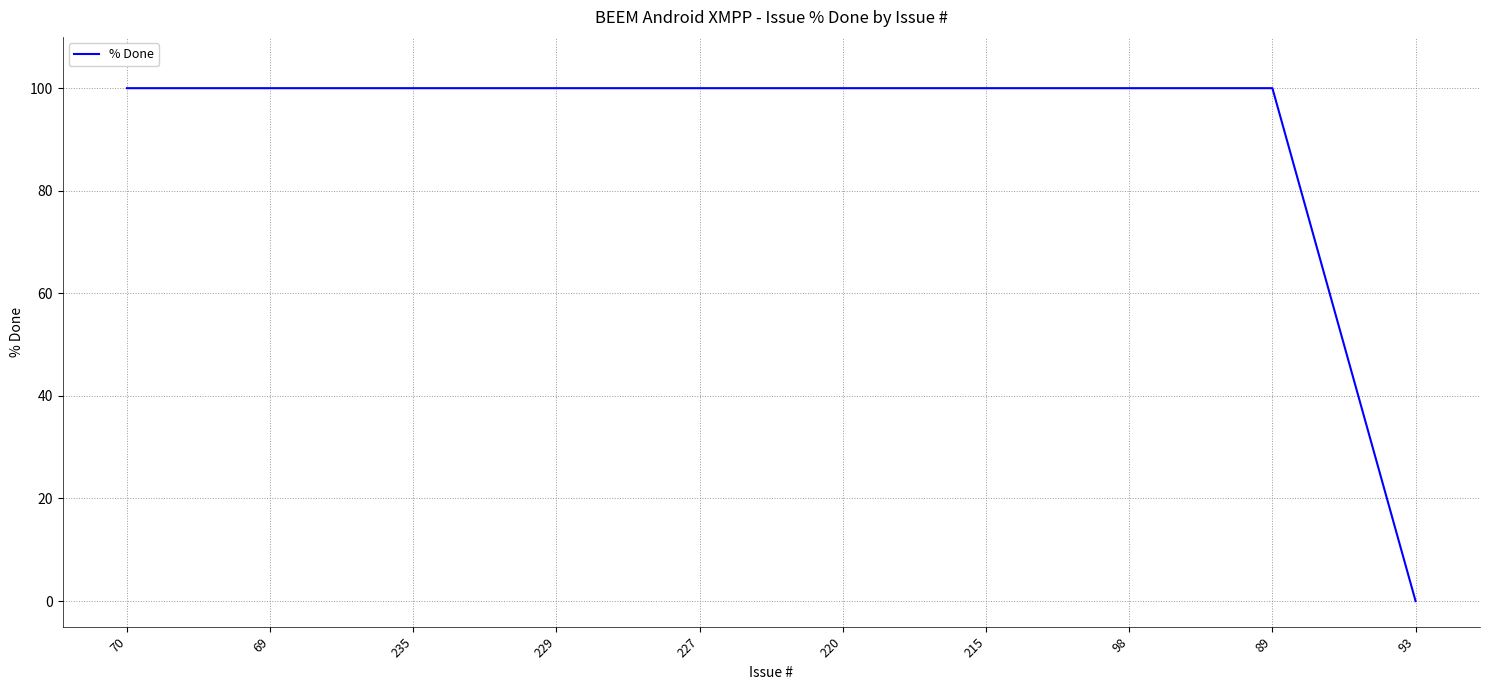

What is the maximum value shown in the chart?

100